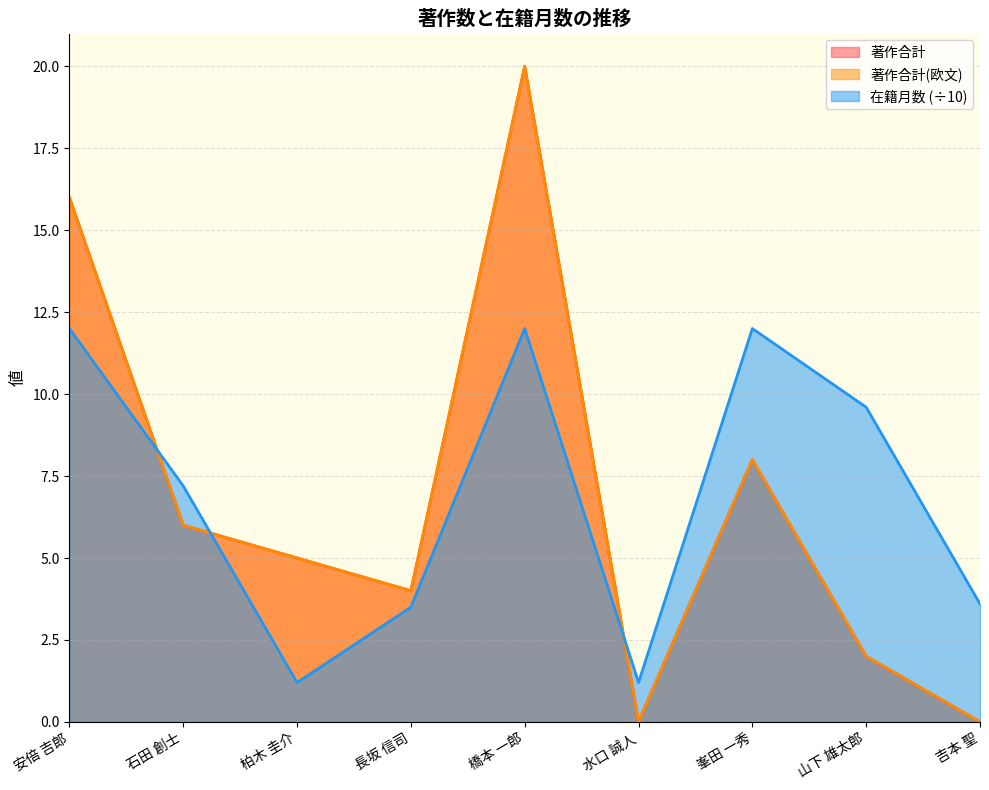

How many data points in 在籍月数 are above 7?

5